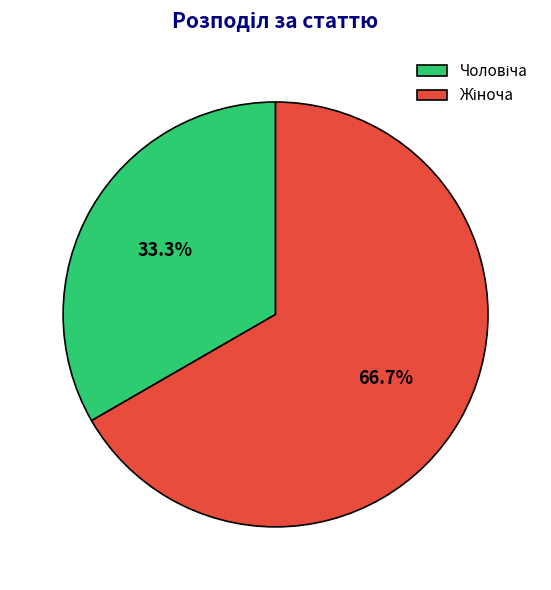

Does any single category account for the majority?

Yes